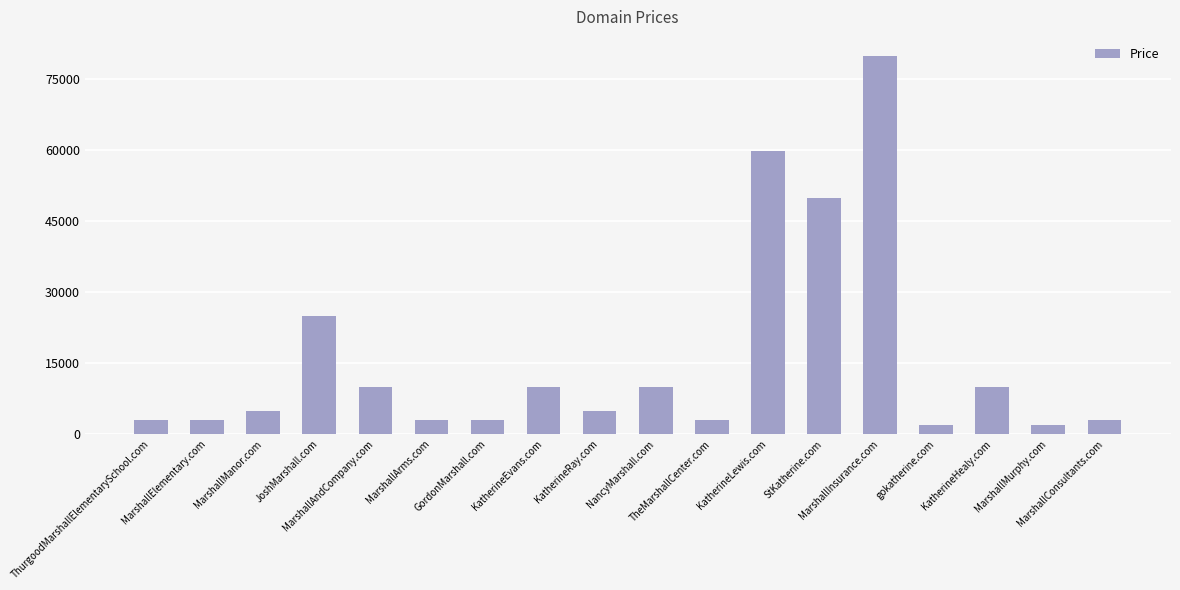

Does the chart contain stacked bars?

No